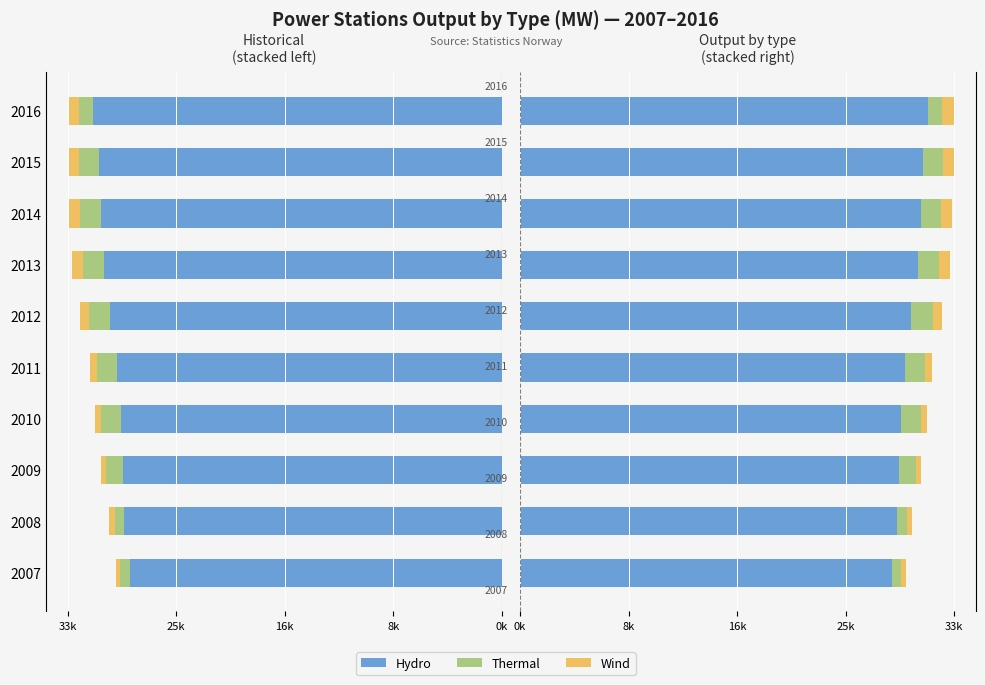

What is the maximum value for Hydro?

31817